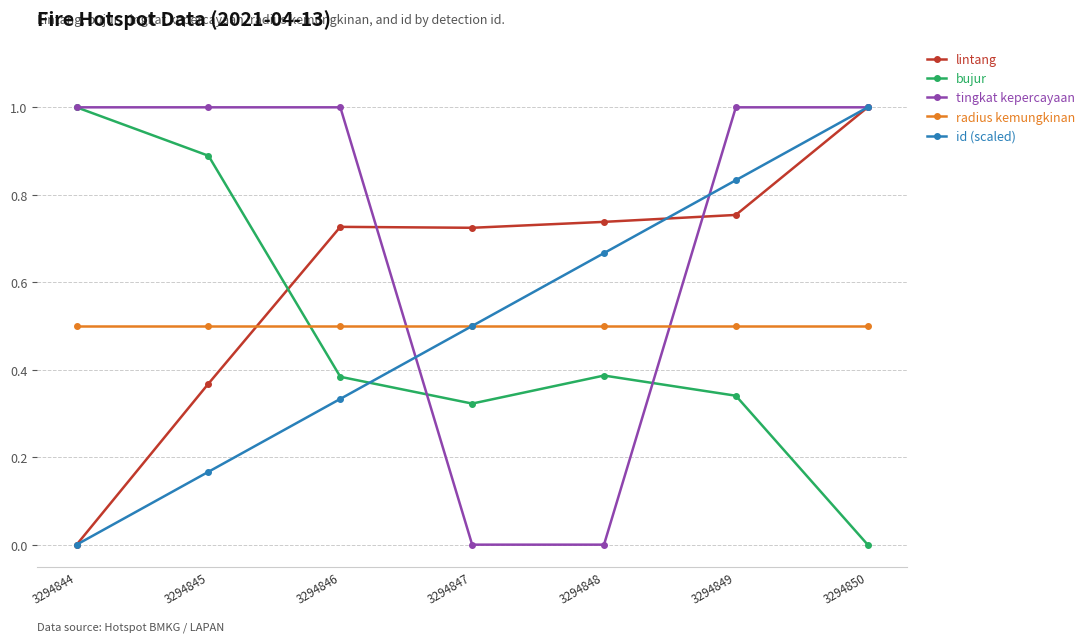

How many id (scaled) values are between 0 and 1?

7